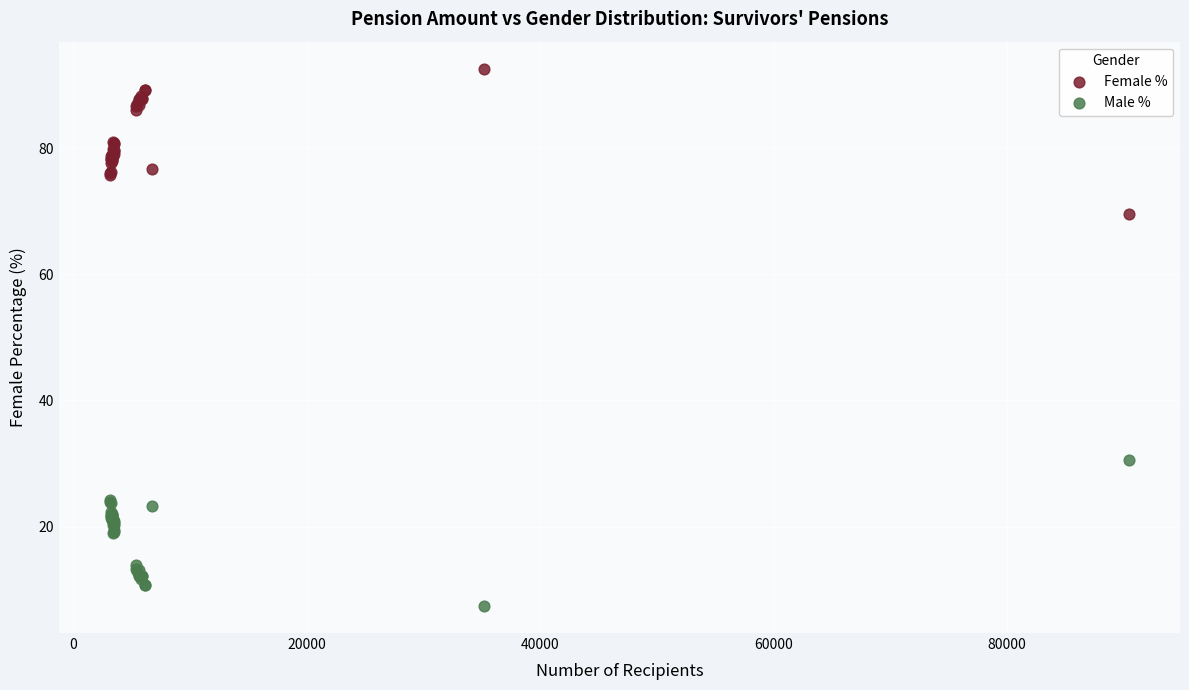

What is the X range (max minus min) for the scatter plot?

87353.0